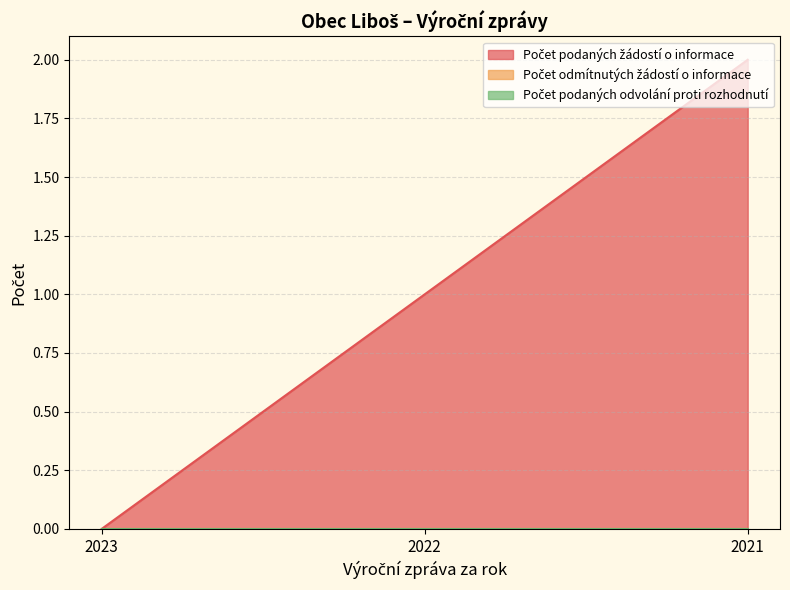

At which label does Počet odmítnutých žádostí o informace reach its minimum?

2023